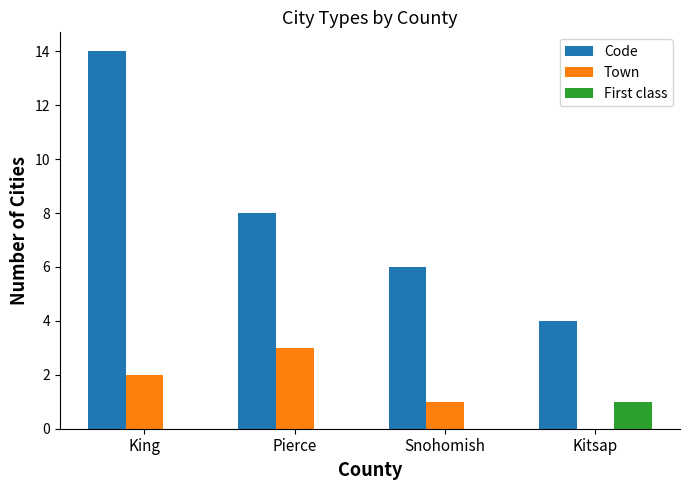

What is the sum of the Code values at Kitsap and King?

18